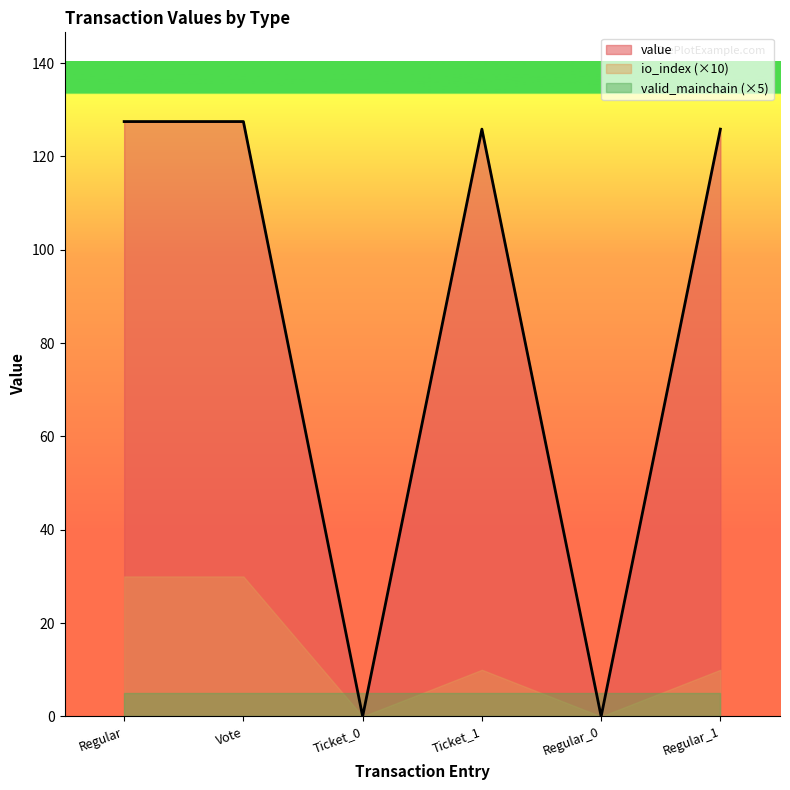

True or false: valid_mainchain and value cross at least once.

True